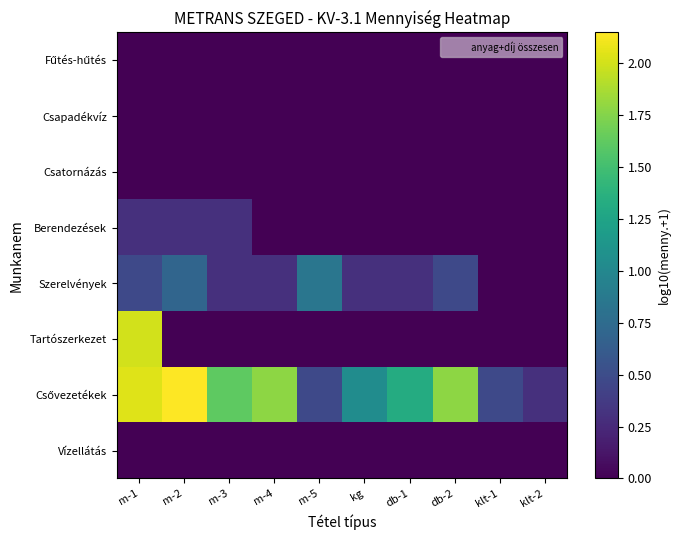

What is the difference between the highest and lowest values at klt-1?

0.5